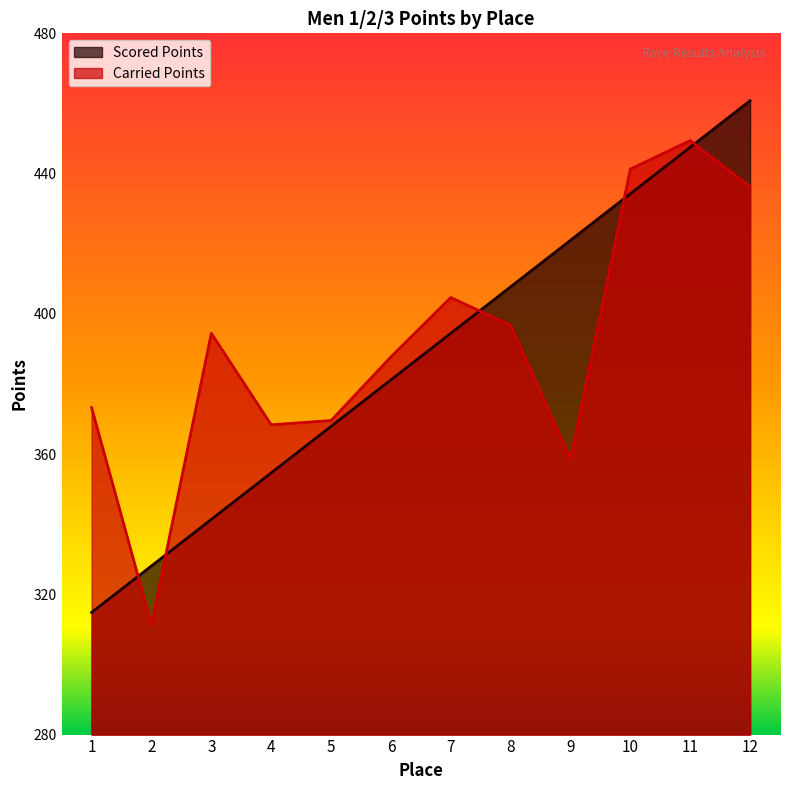

How many lines are shown in the chart?

2